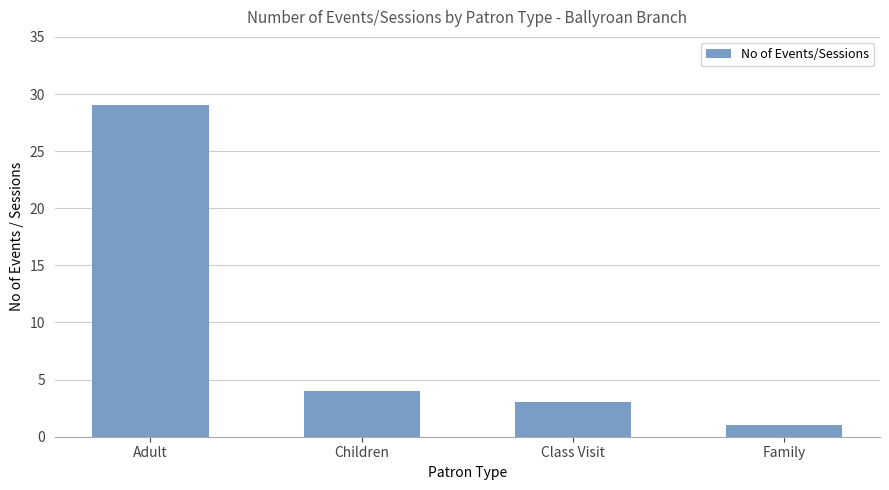

Reading left to right, what are all the values shown in this chart?

Adult=29	Children=4	Class Visit=3	Family=1